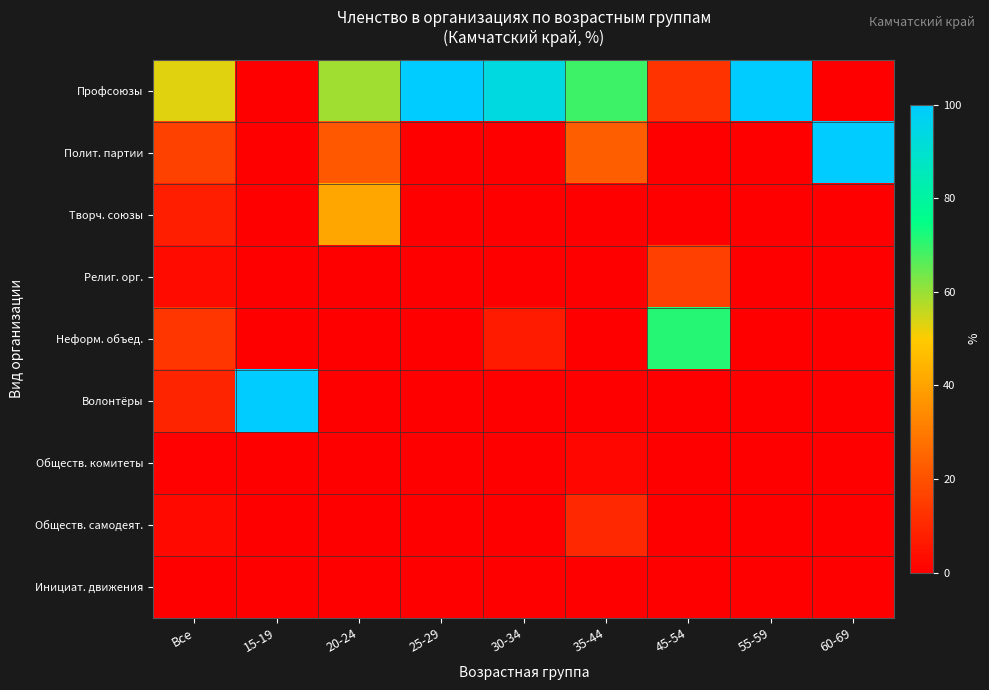

Which series has the largest total across all categories?

Профсоюзы